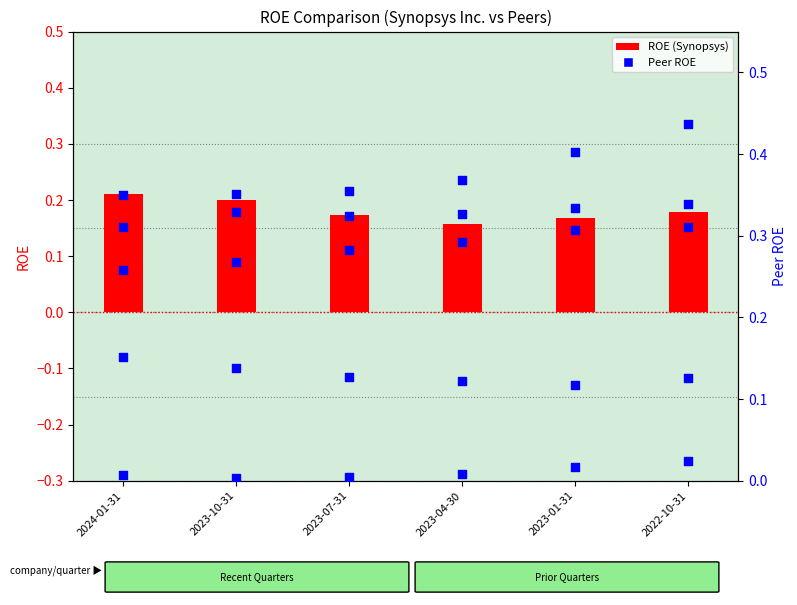

What is the total value across all series at 2023-01-31?

1.3